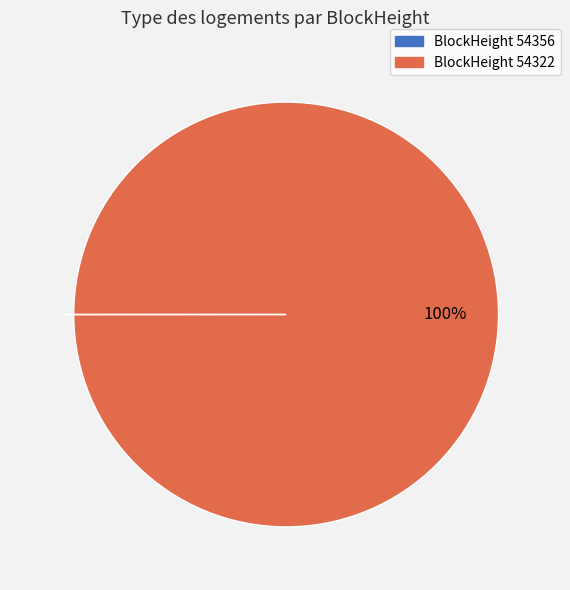

To the nearest percent, what is the difference between the largest and smallest slice percentages?

100%